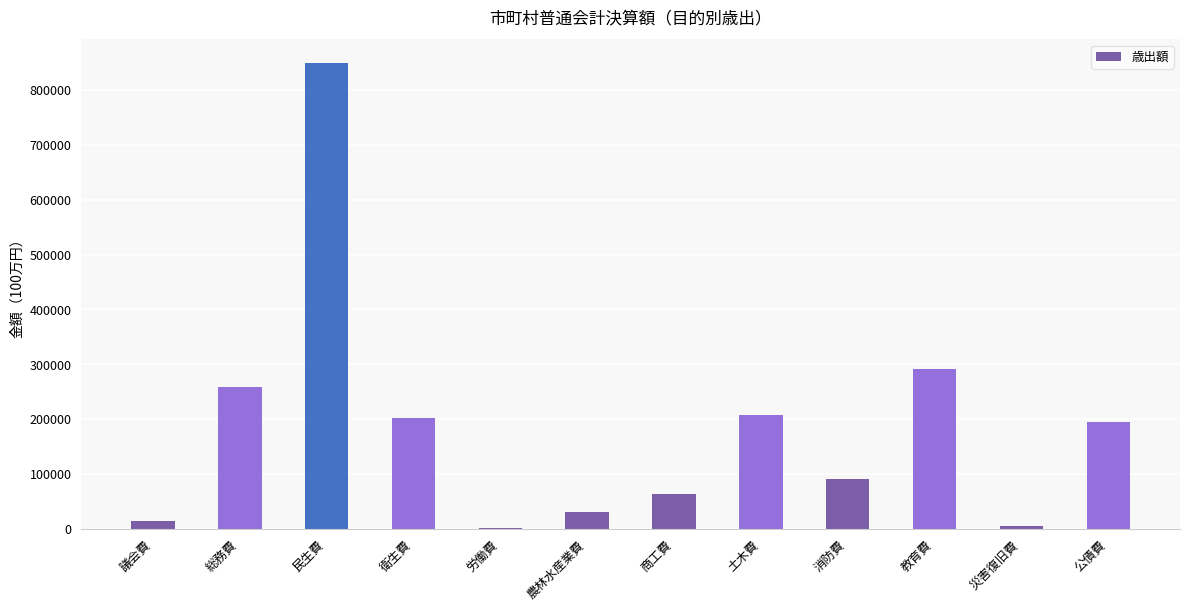

The chart shows a value of 194656.2 at 公債費. True or false?

True